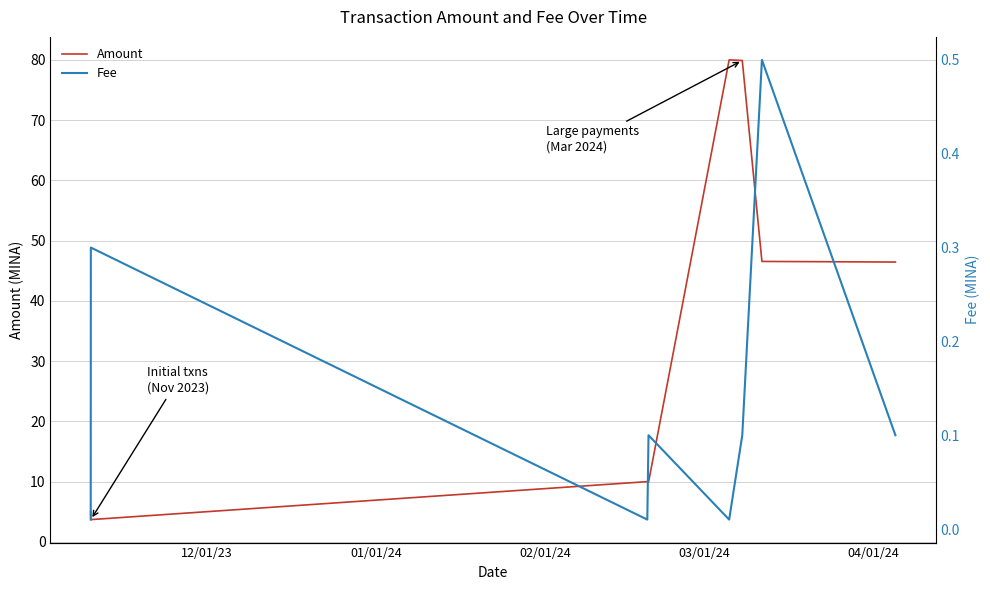

What is the average value of the Fee series?

0.1